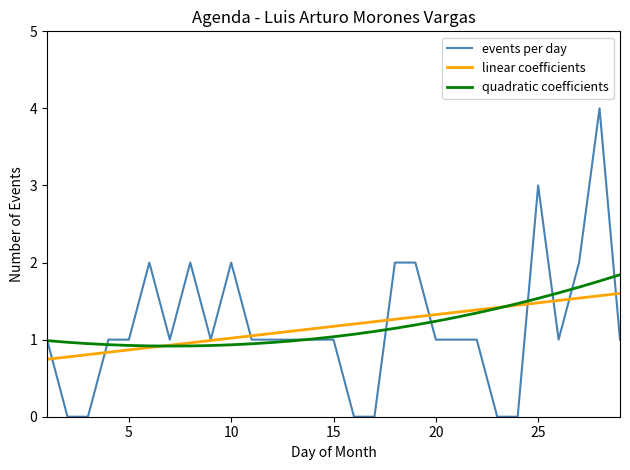

True or false: linear coefficients and events per day intersect in this chart.

True